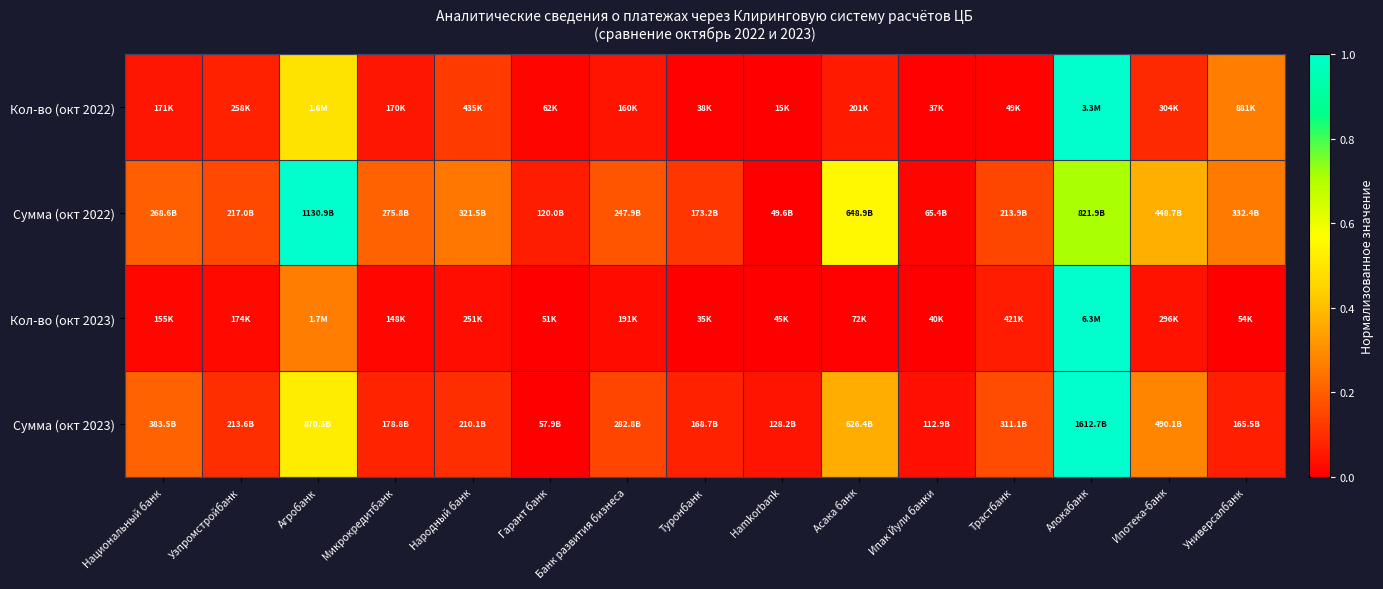

Count the number of categories in the chart.

15